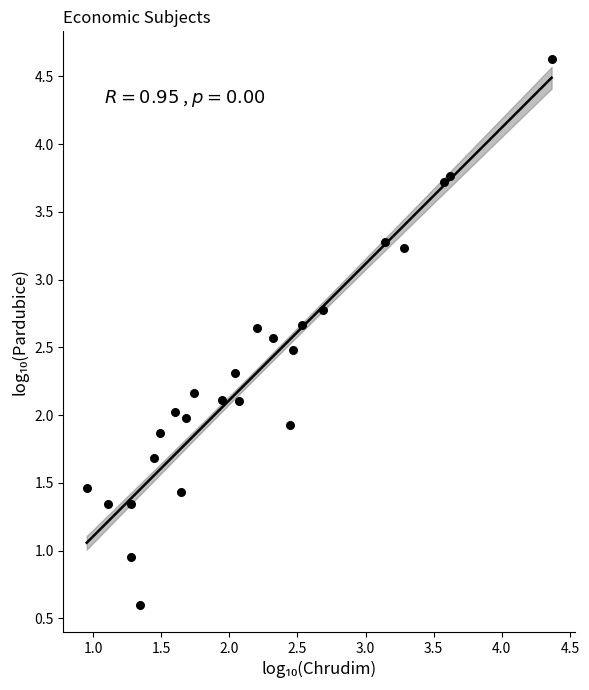

What is the range of Y values (max minus min)?

4.0